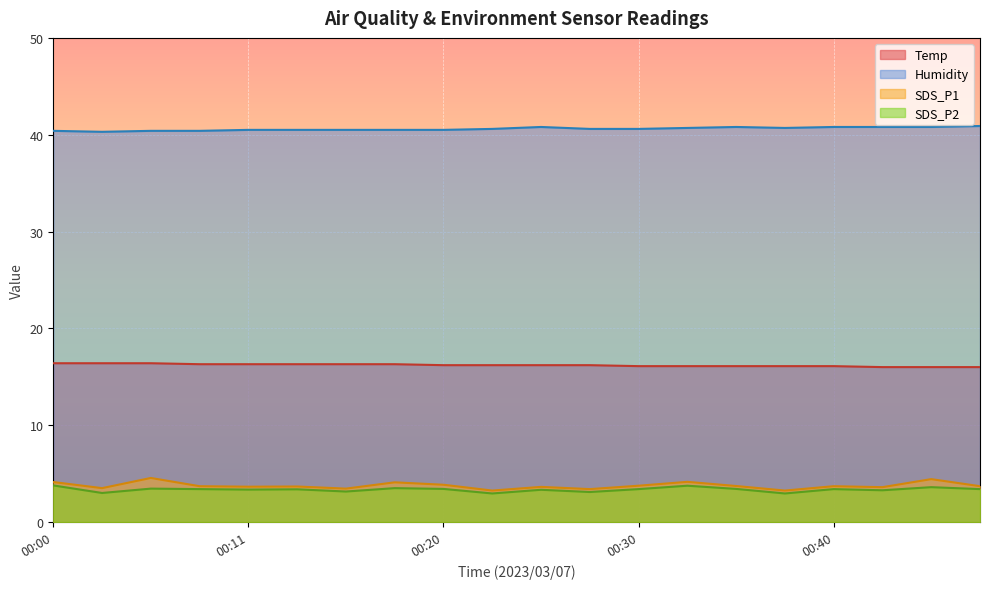

What is the difference between the Temp values at 00:20 and 00:00?

0.2